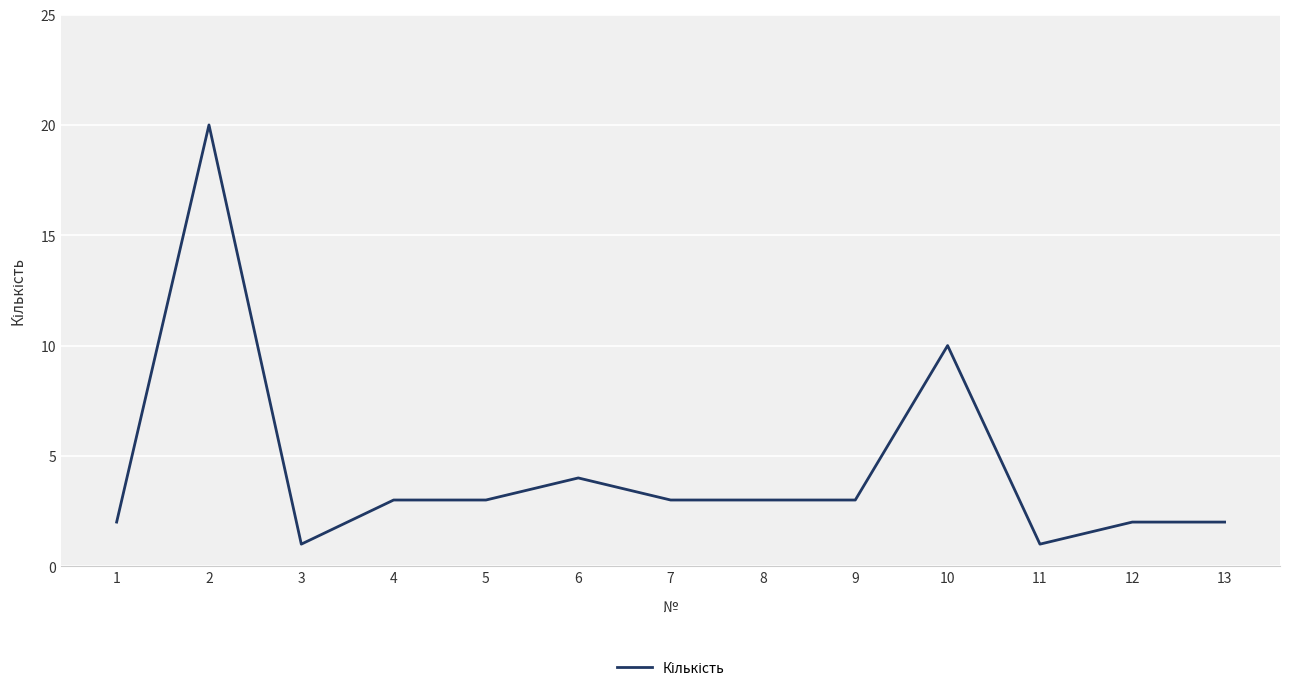

What is the sum of the values at 7 and 3?

4